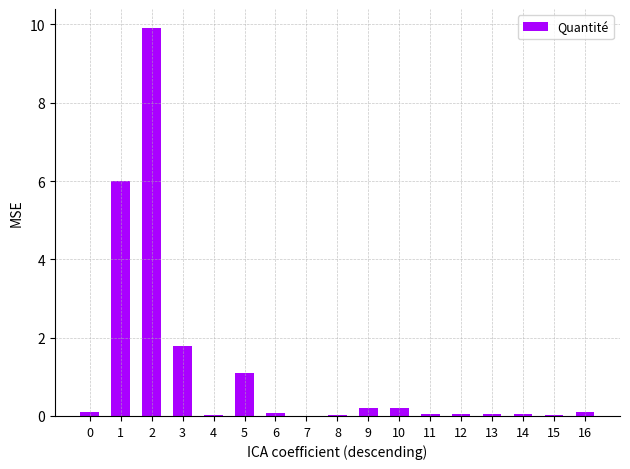

What is the greatest value displayed?

9.9